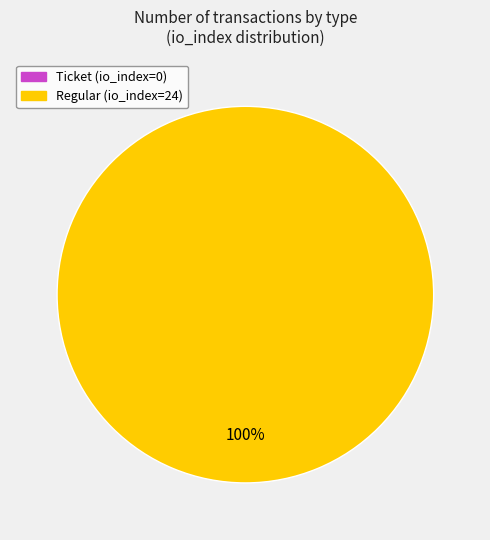

Which category has the smallest portion of the pie?

Ticket (io_index=0)